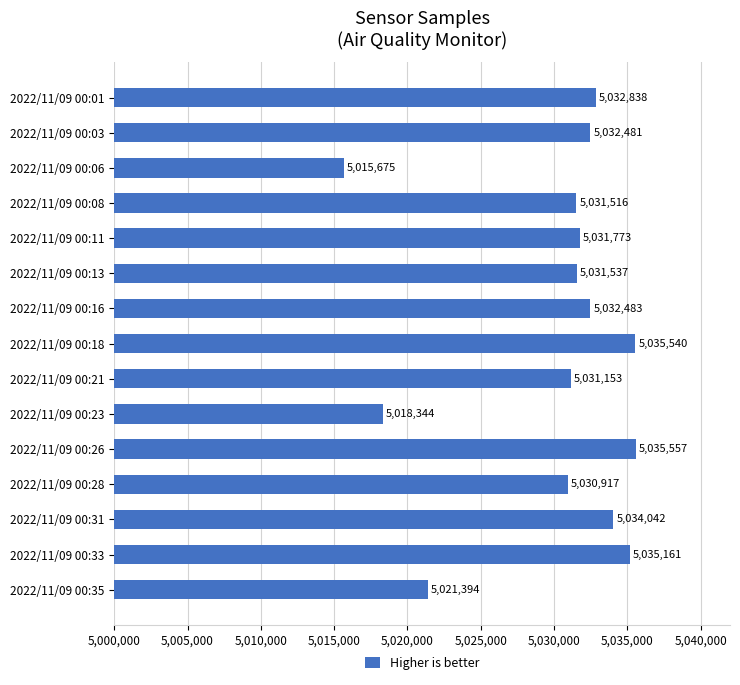

What is the sum of the values at 2022/11/09 00:13 and 2022/11/09 00:18?

10067077